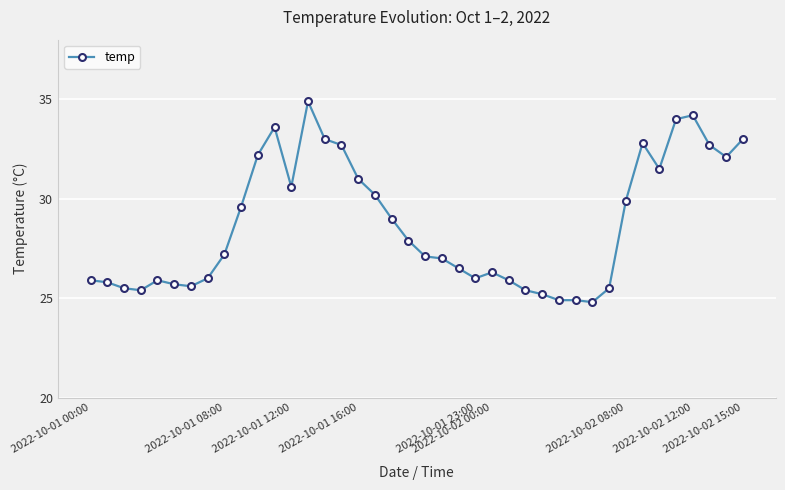

What is the value of the 7th point from the left?

25.6